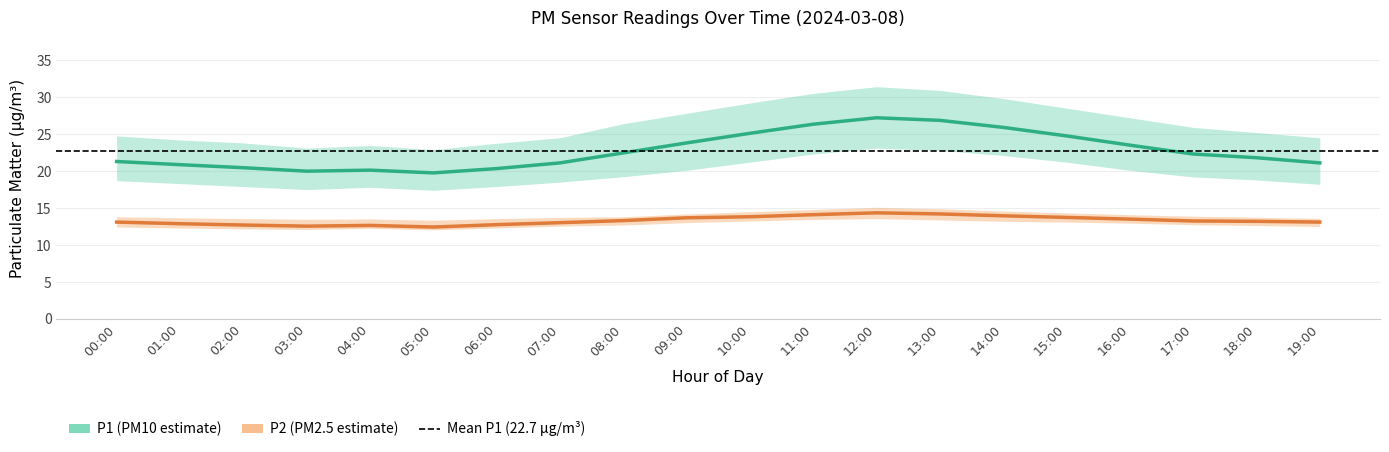

List the series in order of their peak value, highest first.

P1, P2